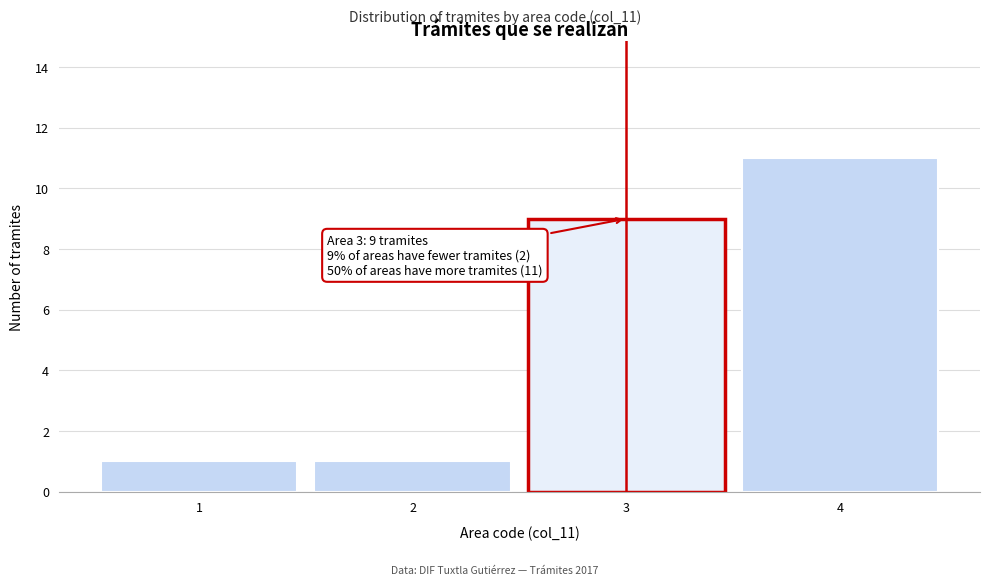

Reading left to right, transcribe all the data shown in this chart.

1	1	9	11